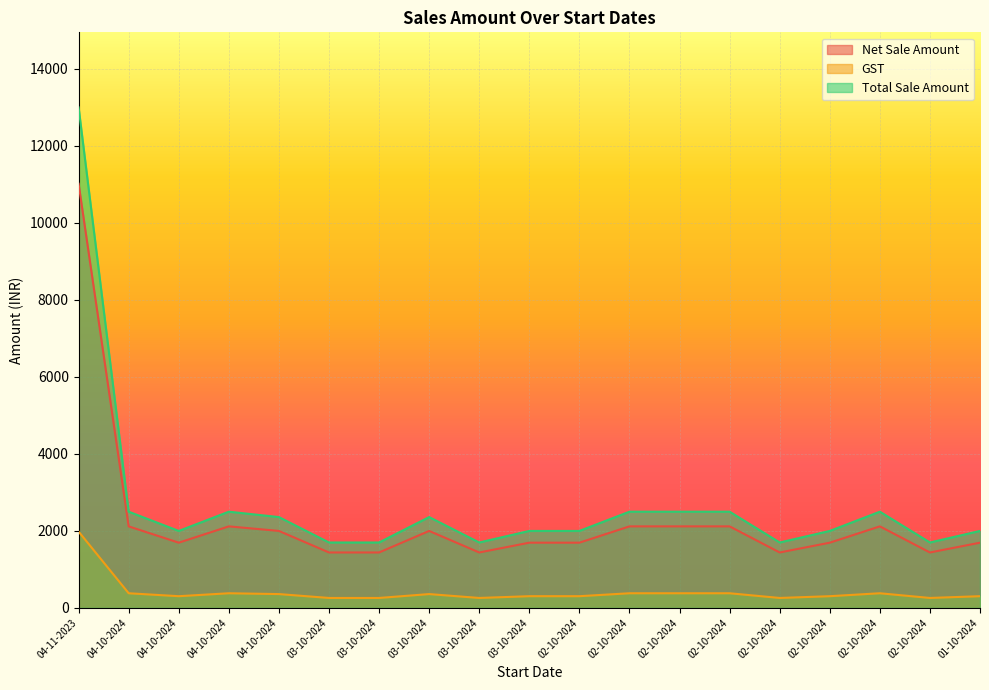

How many interior local valleys does the GST series have?

4